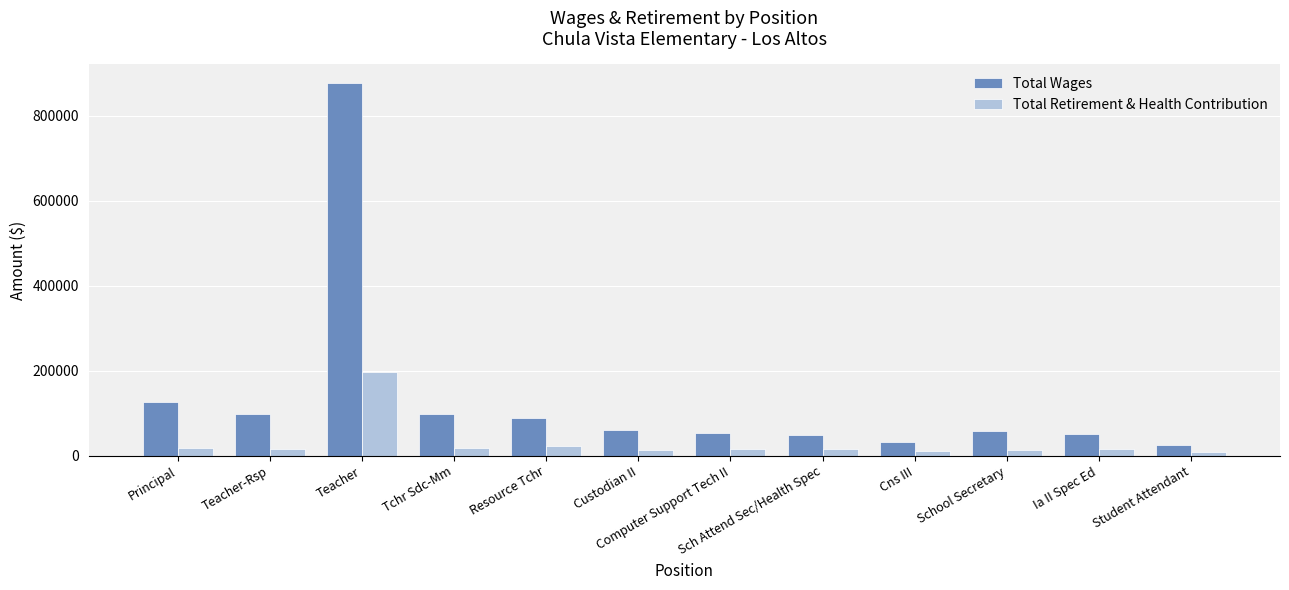

What is the difference between the maximum and minimum values in the Total Wages series?

851531